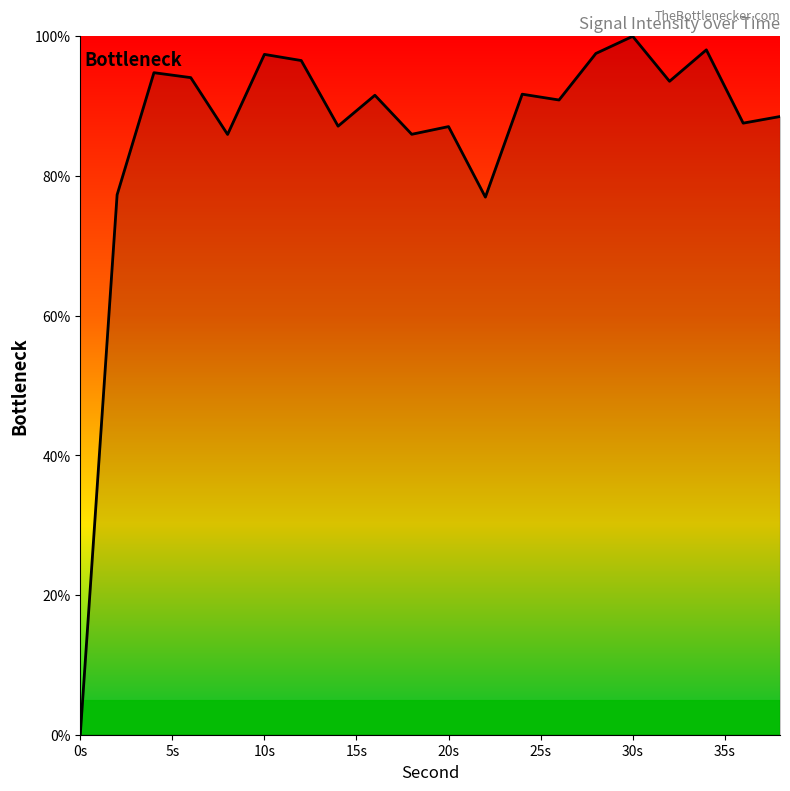

Does the chart display data point markers on the line(s)?

No